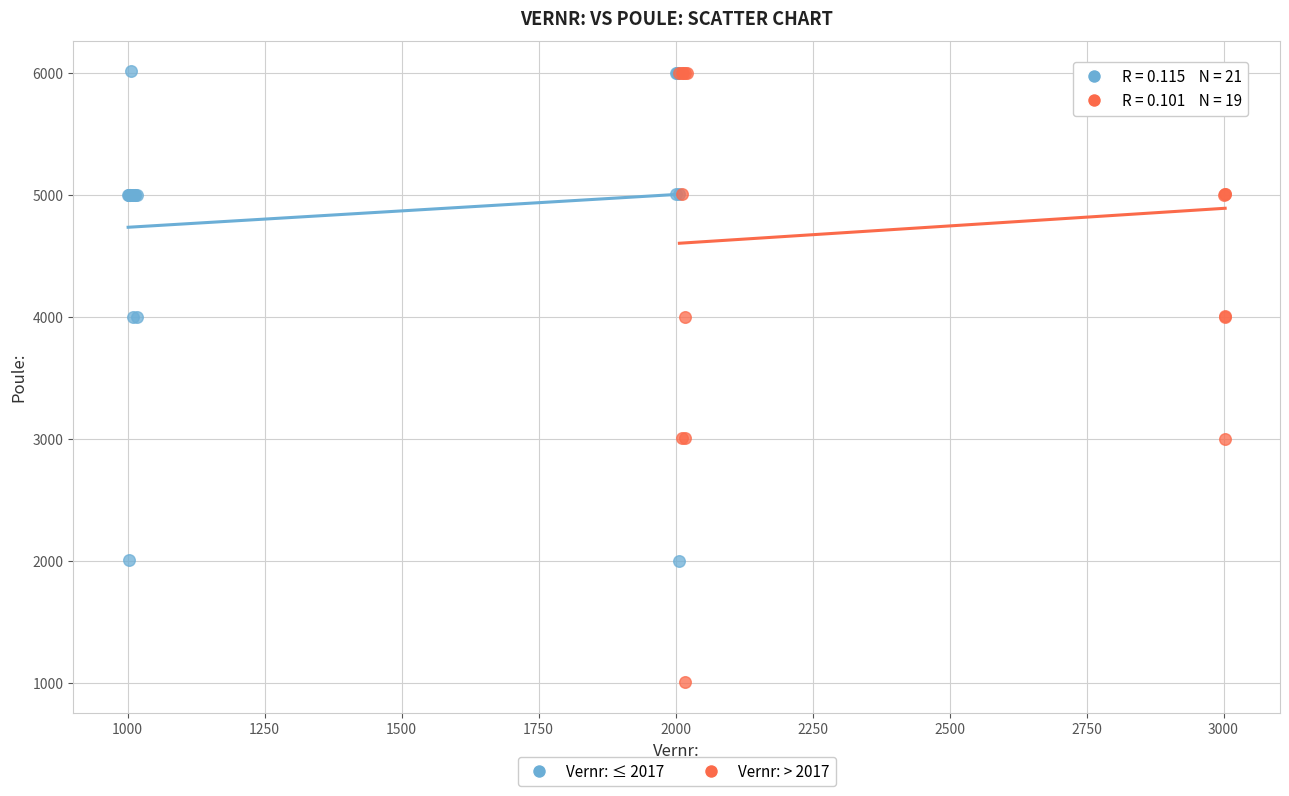

Which series reaches the minimum Y coordinate?

Vernr: > 2017